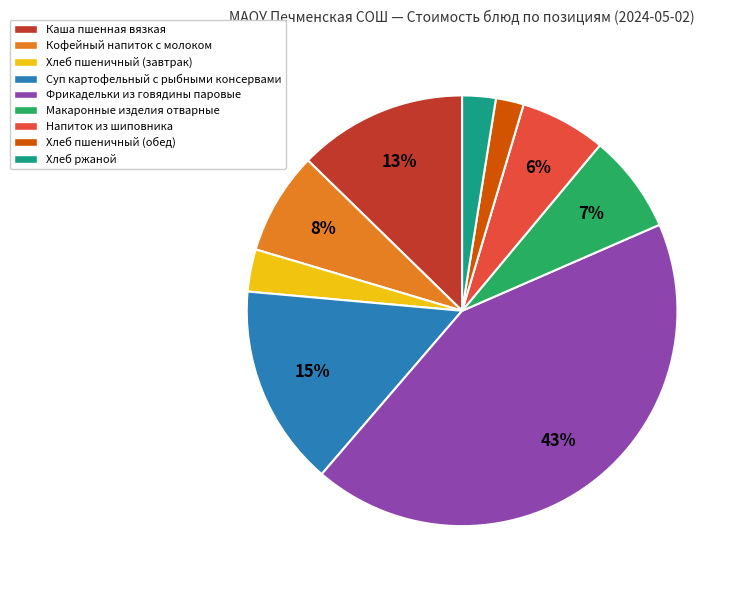

Is it true that Каша пшенная вязкая is 13% of the pie?

True